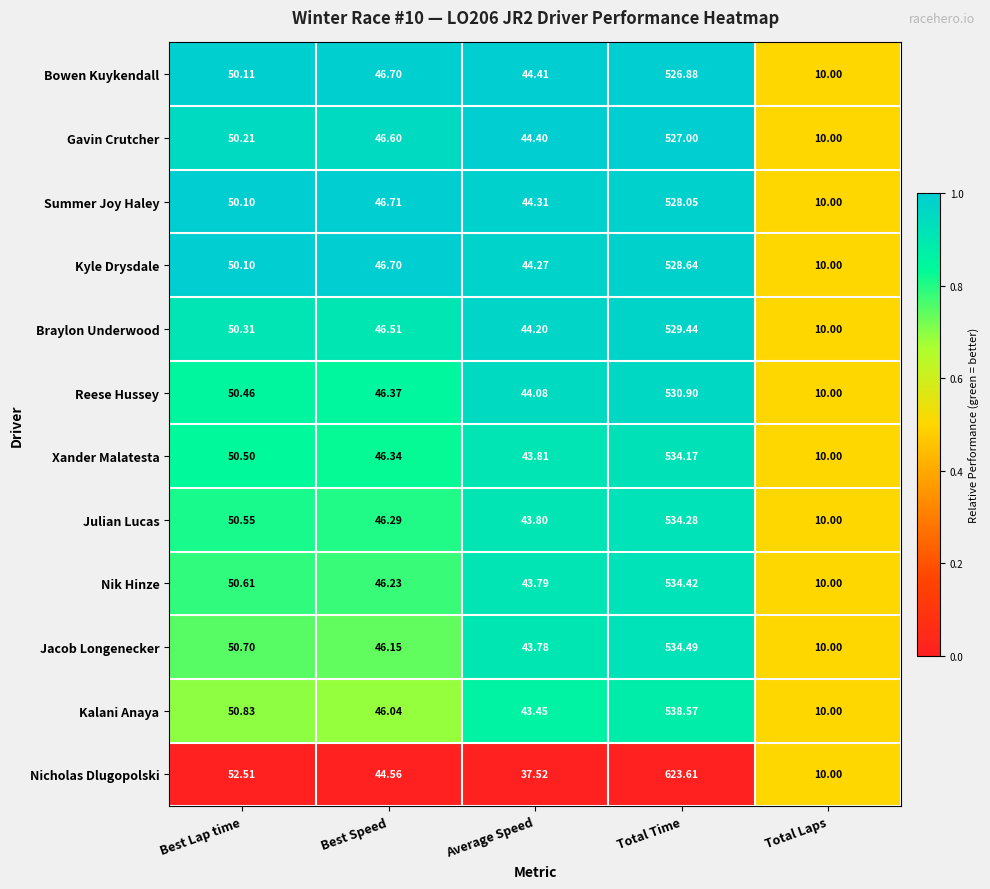

Where is Jacob Longenecker nearest to the value 272?

Best Lap time